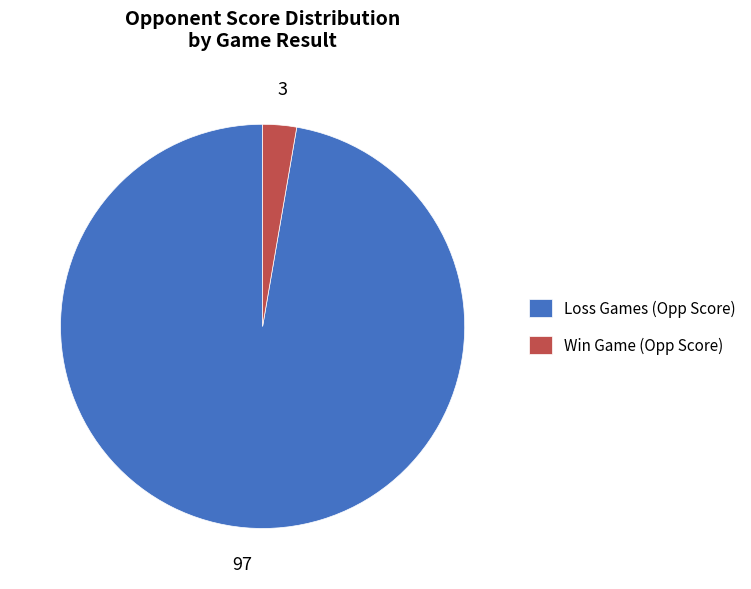

Do Loss Games (Opp Score) and Win Game (Opp Score) together represent more than half of the pie?

Yes